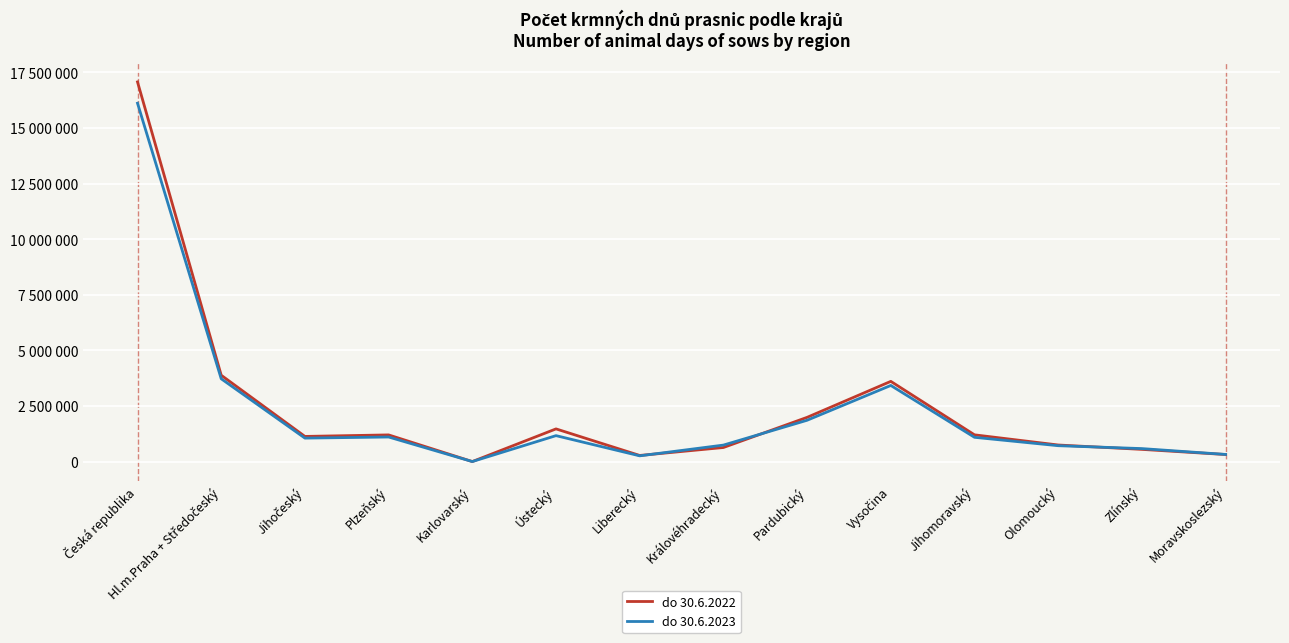

What is the total value across all series at Pardubický?

3858110